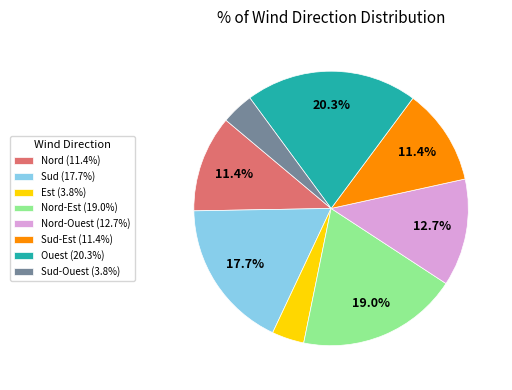

Do Sud-Est (11.4%) and Est (3.8%) together represent more than half of the pie?

No